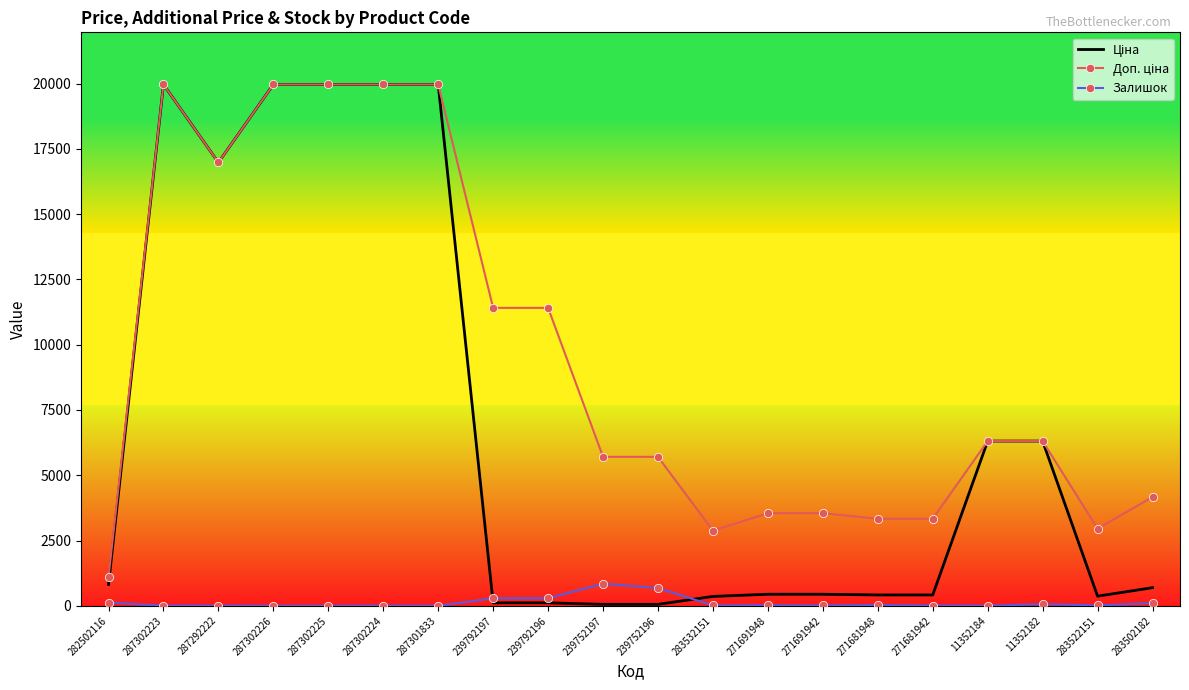

What is the highest value of the Залишок series?

845.0